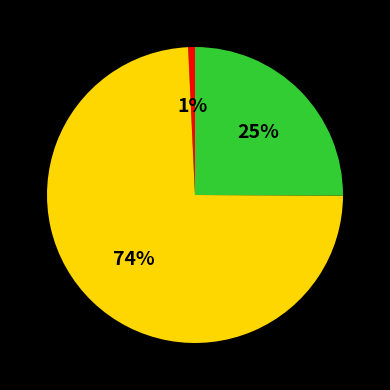

Does any single category account for the majority?

Yes